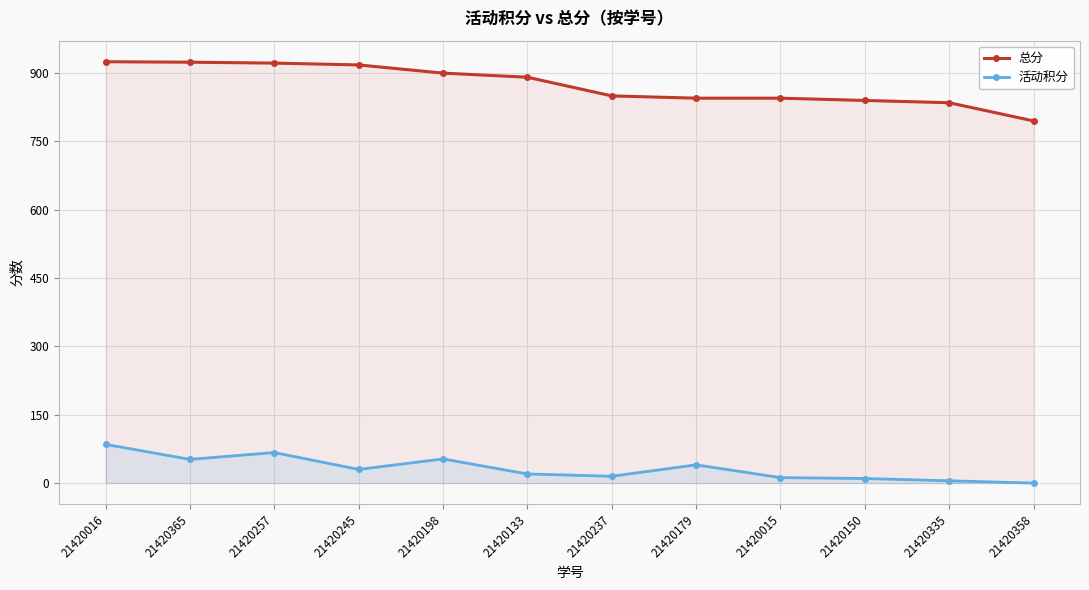

Between 21420133 and 21420179, which series saw the biggest shift?

总分